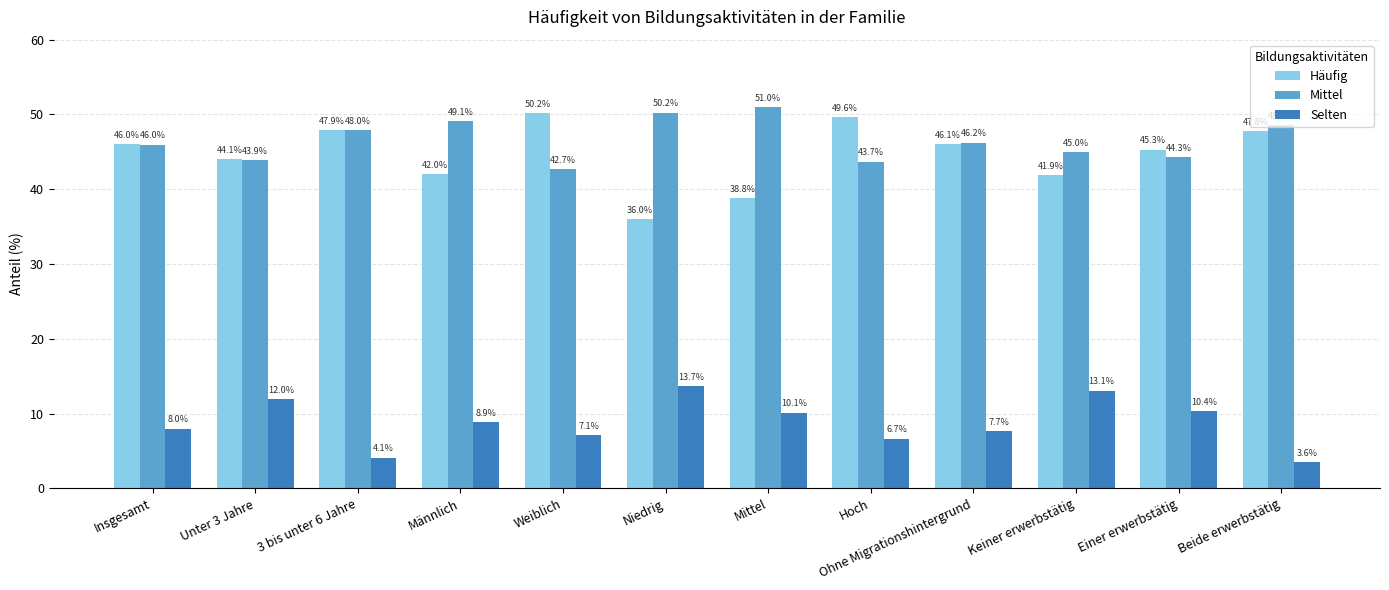

How many bars are there in each group?

3